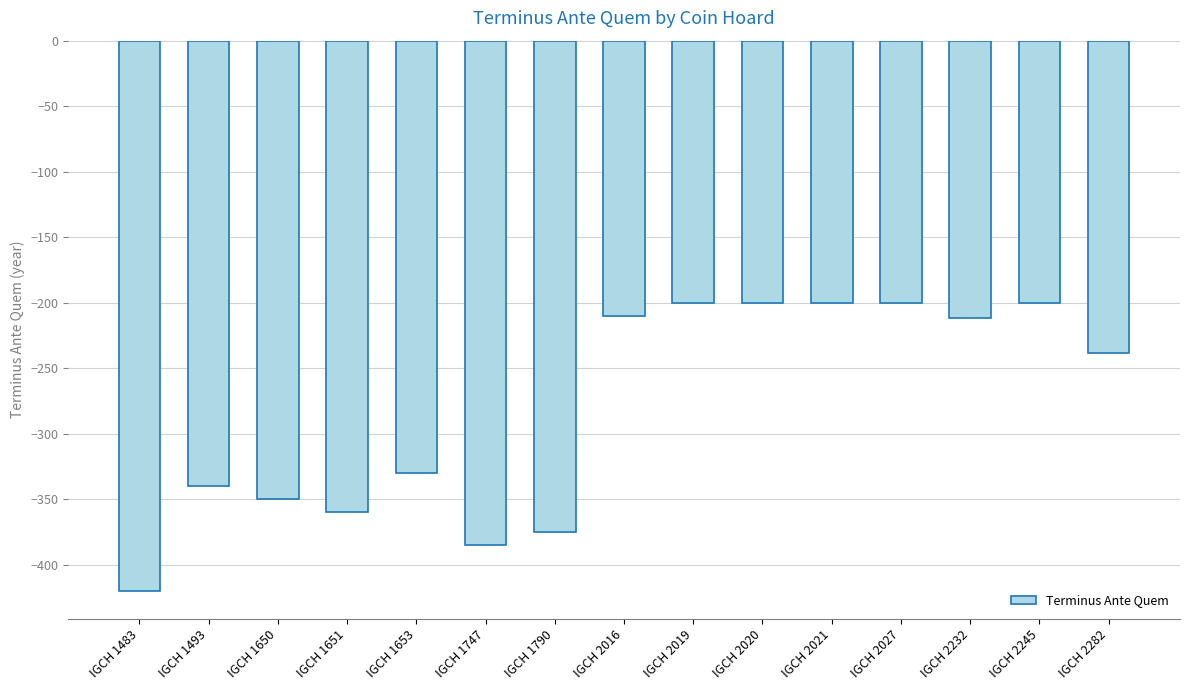

What is the minimum value shown in the chart?

-420